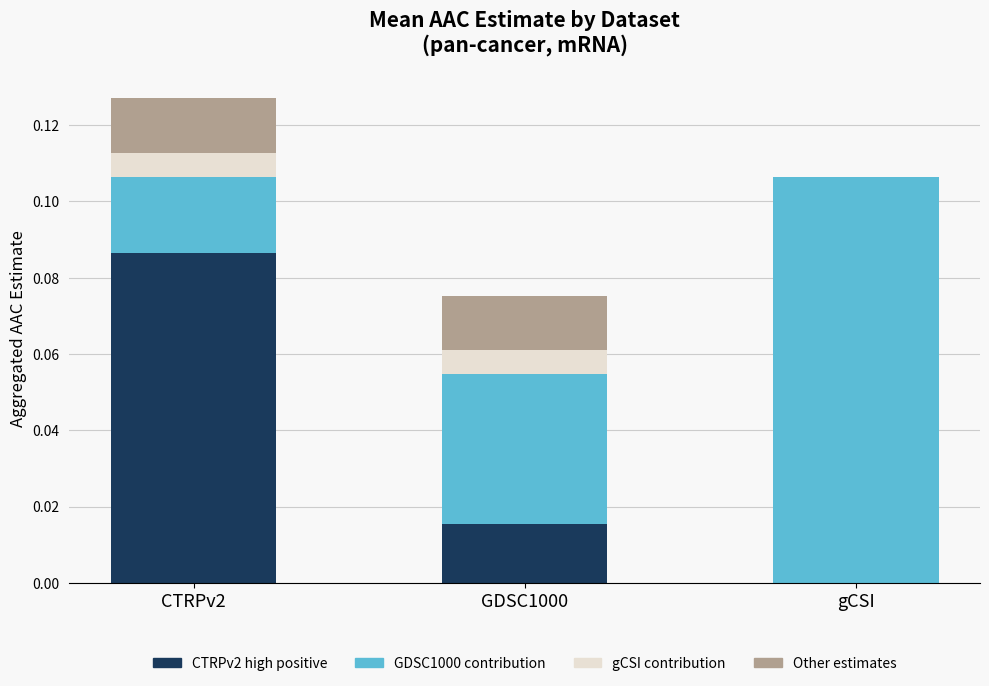

At which category is the sum across all series the highest?

CTRPv2